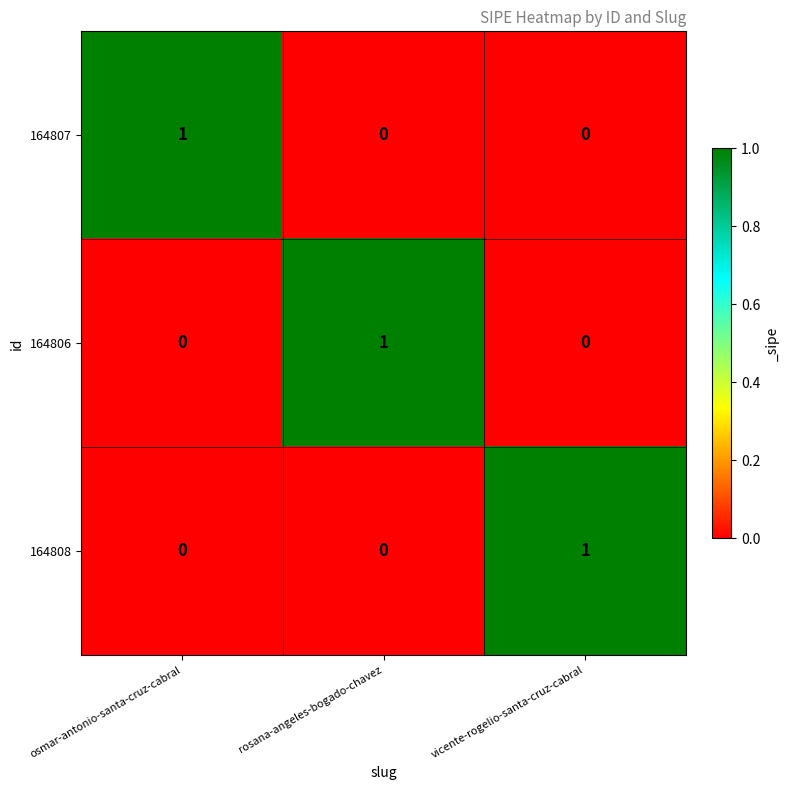

What is the difference between the highest and lowest values at vicente-rogelio-santa-cruz-cabral?

1